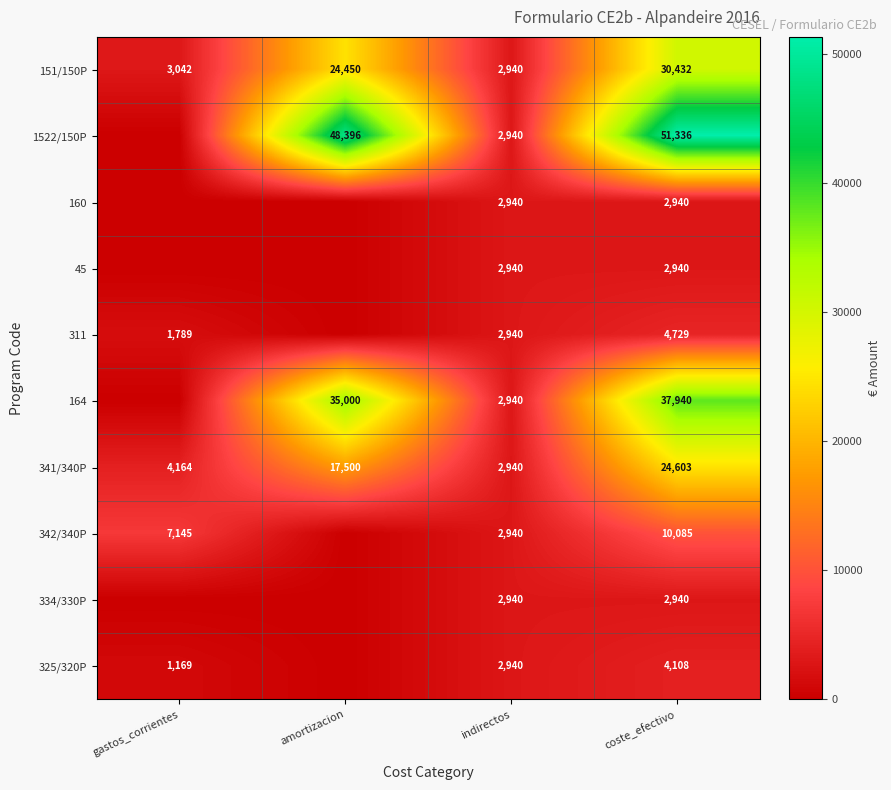

Is the value of 311 at gastos_corrientes greater than the value of 334/330P at coste_efectivo?

No